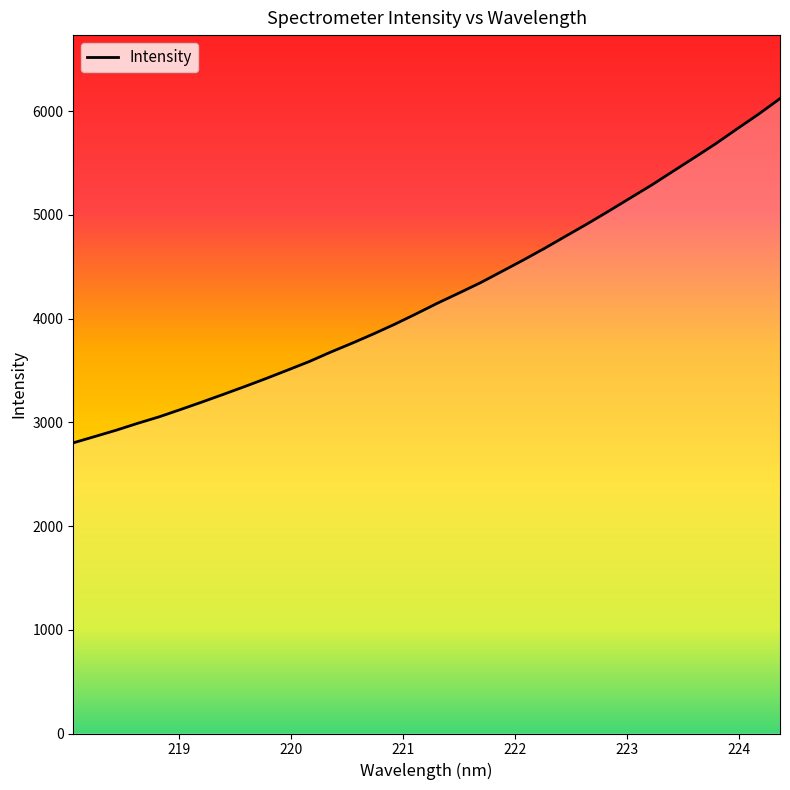

What is the difference between the maximum and minimum values?

3318.6